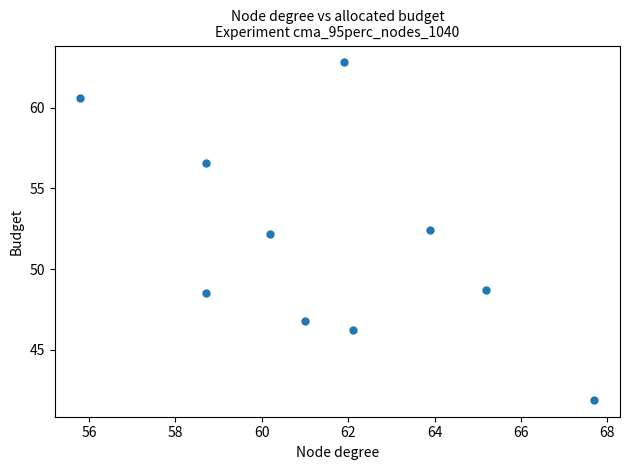

What is the range of Y values (max minus min)?

20.9